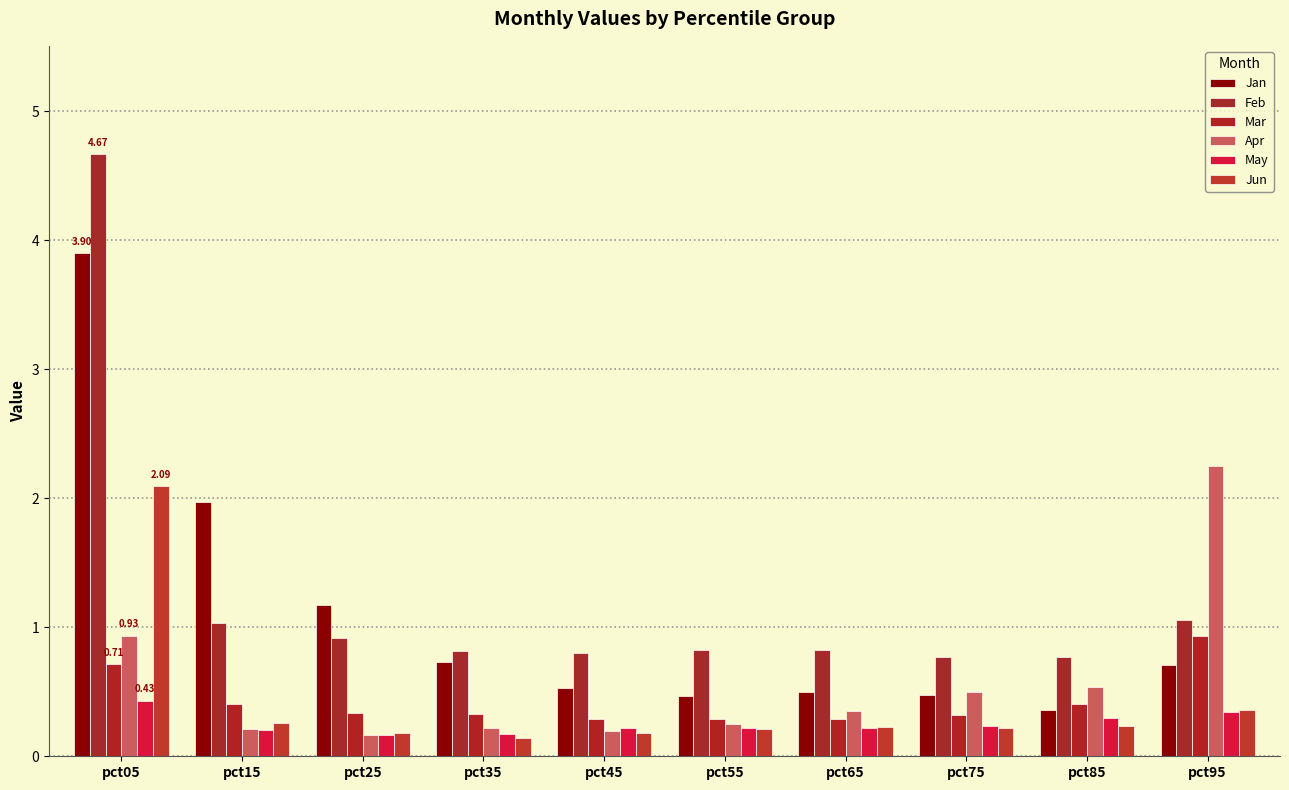

At how many categories does at least one series exceed 2?

2